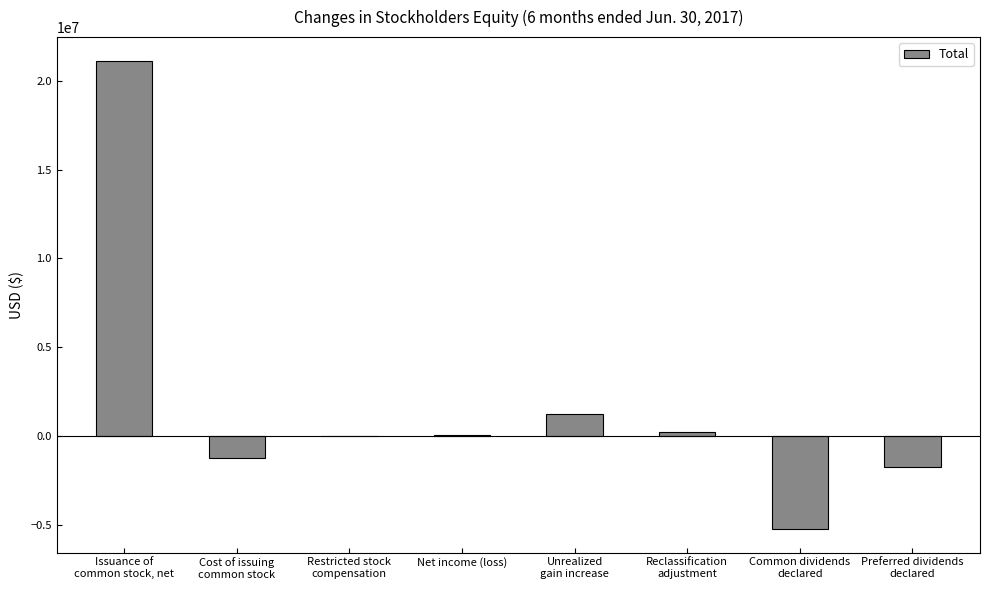

Is it true that the value at Net income (loss) is 72570?

True